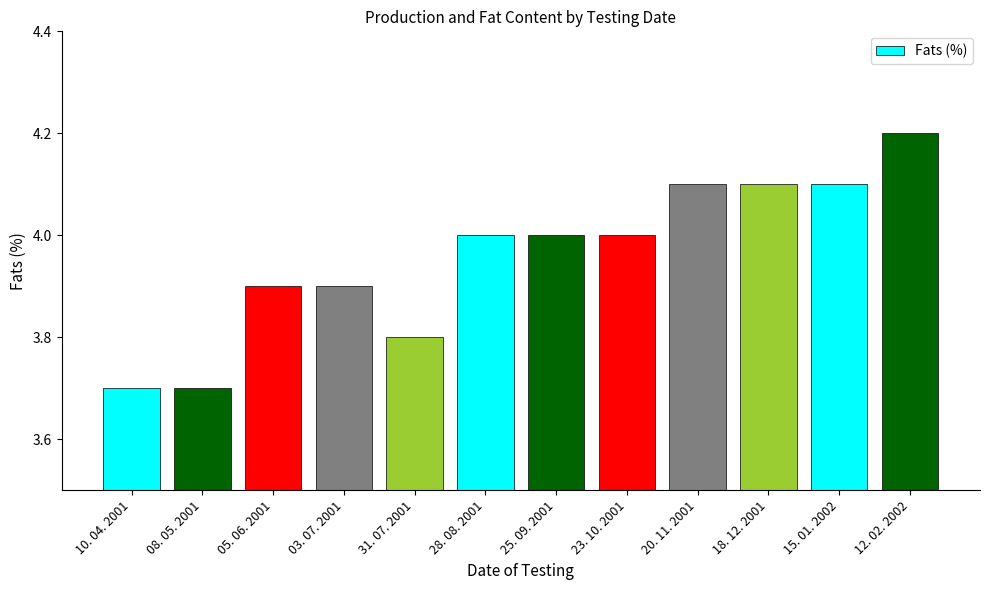

Reading right to left, extract all data points from this chart.

4.2	4.1	4.1	4.1	4.0	4.0	4.0	3.8	3.9	3.9	3.7	3.7